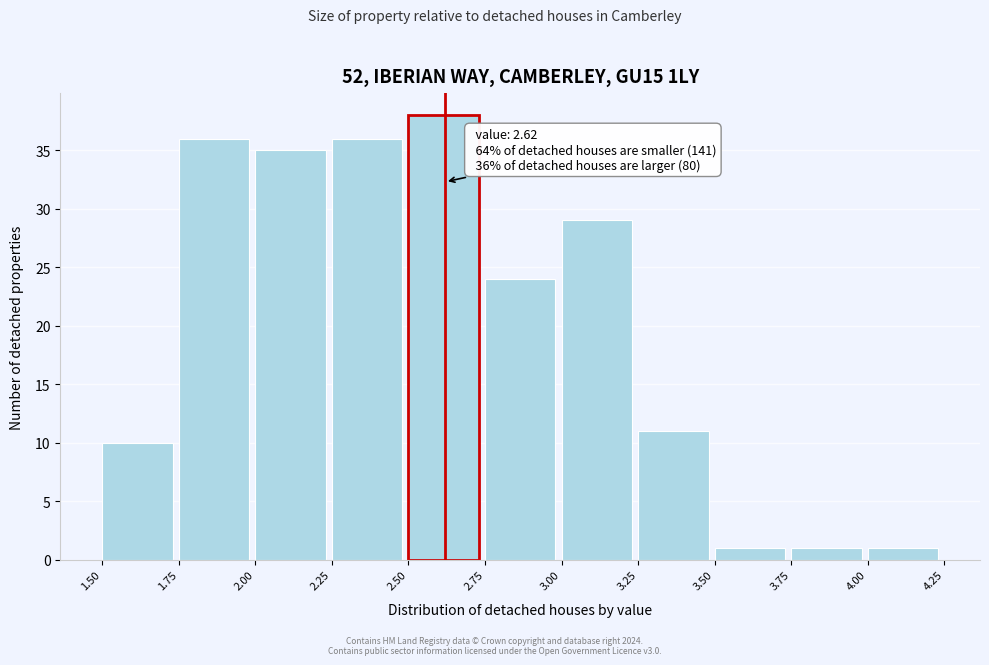

Over which range of the x-axis is the bar tallest?

2.50 to 2.75